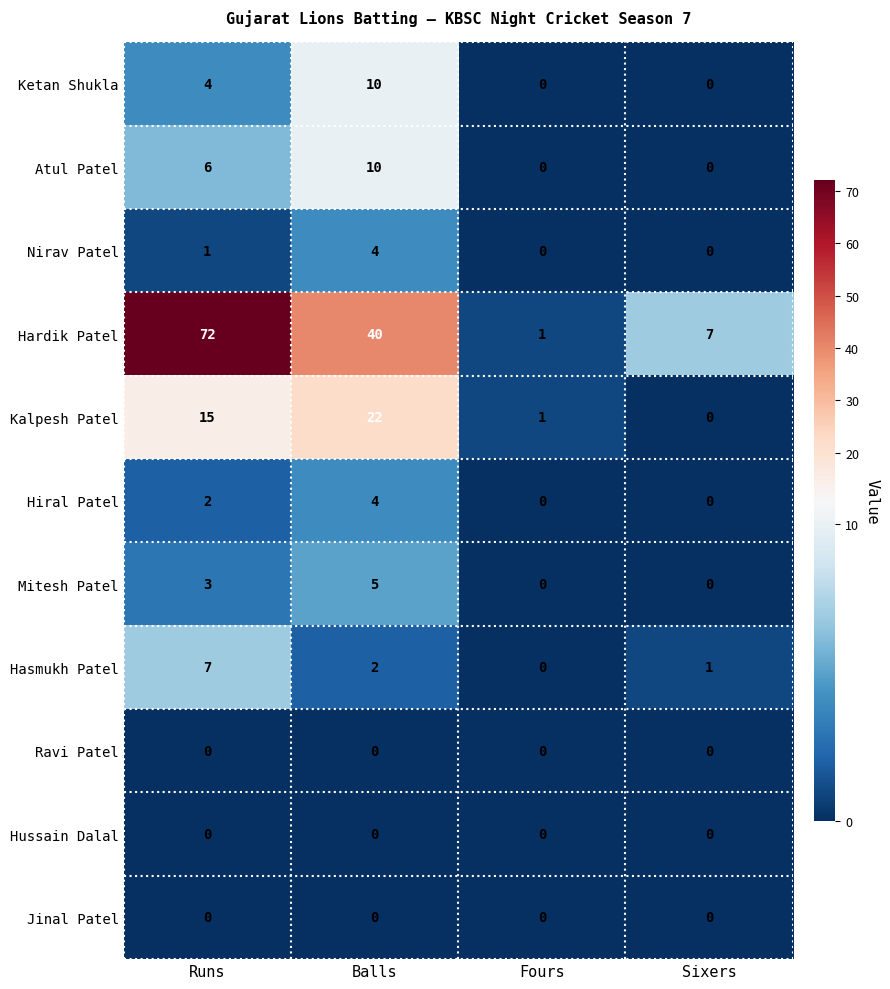

The Nirav Patel series shows 1 at Runs. True or false?

True